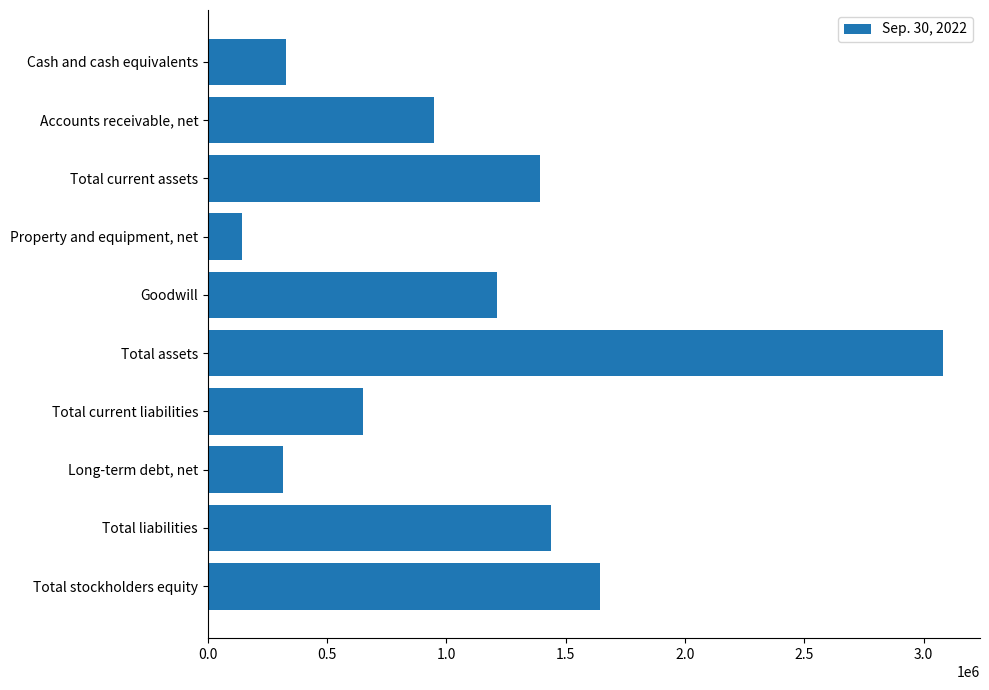

Between Property and equipment, net and Long-term debt, net, which is larger?

Long-term debt, net